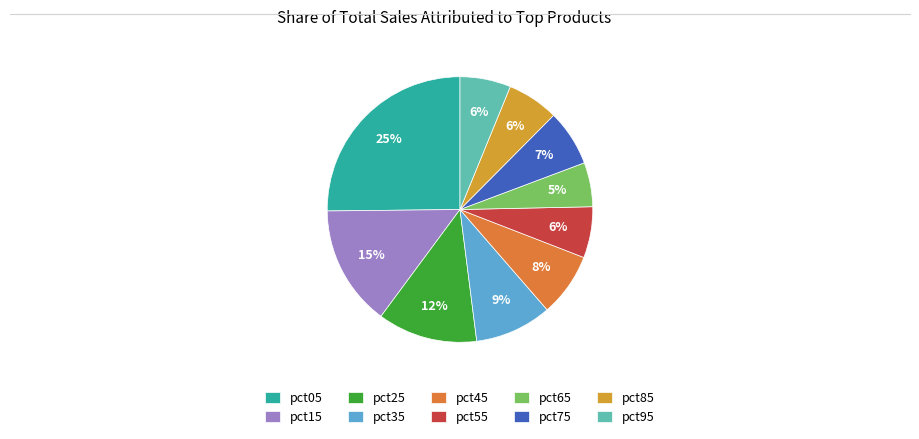

How many slices are in this pie chart?

10